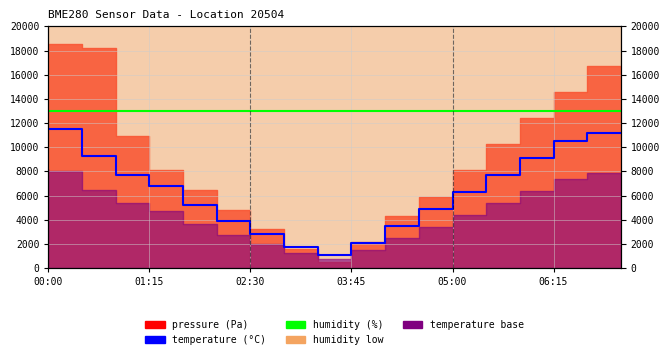

Which has a higher value, 15 or 8?

15